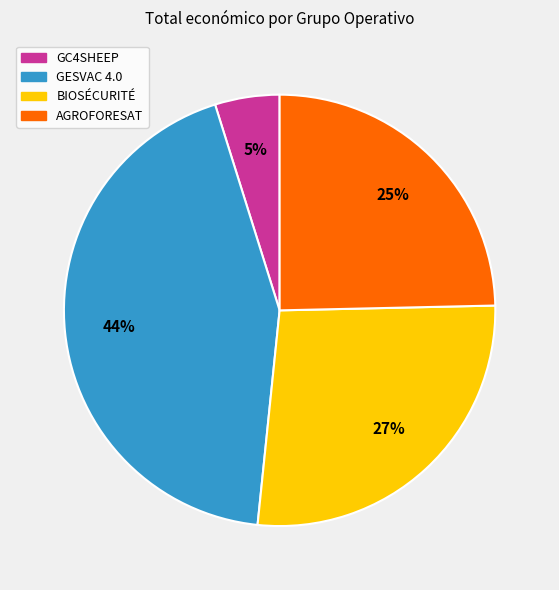

Is the sum of AGROFORESAT and BIOSÉCURITÉ greater than half?

Yes